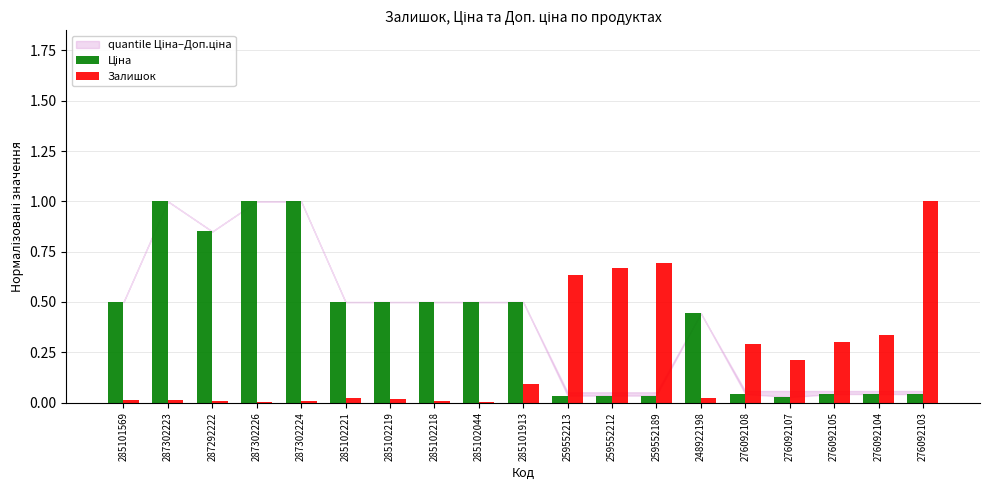

At which label does Залишок reach its peak?

276092103